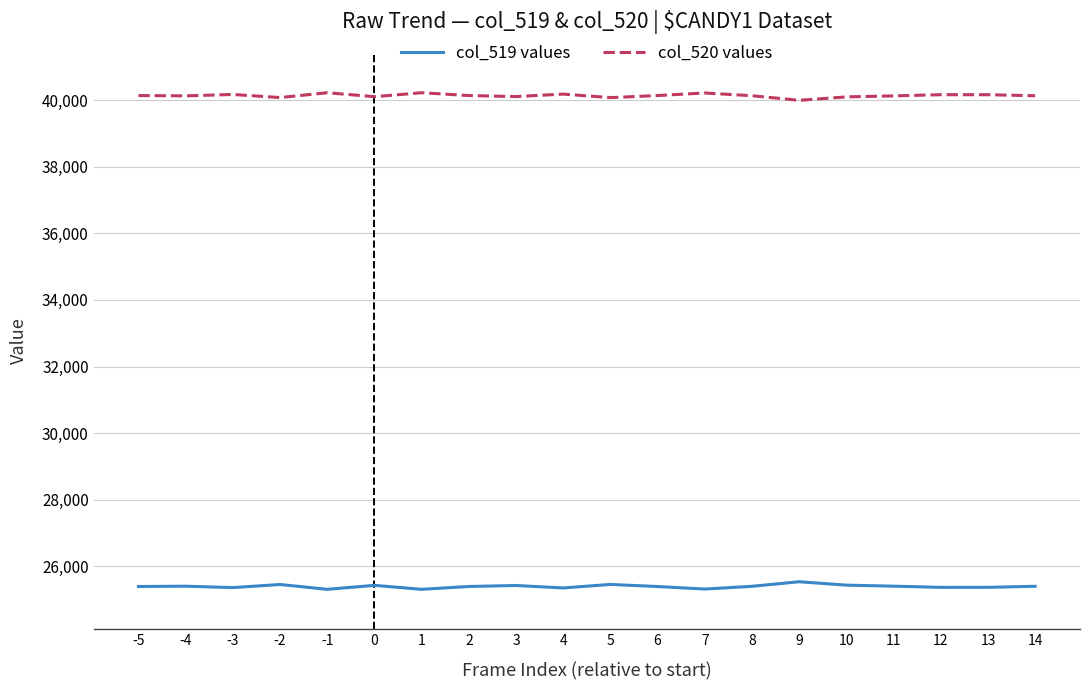

What is the spread (max minus min) of values at 8?

14727